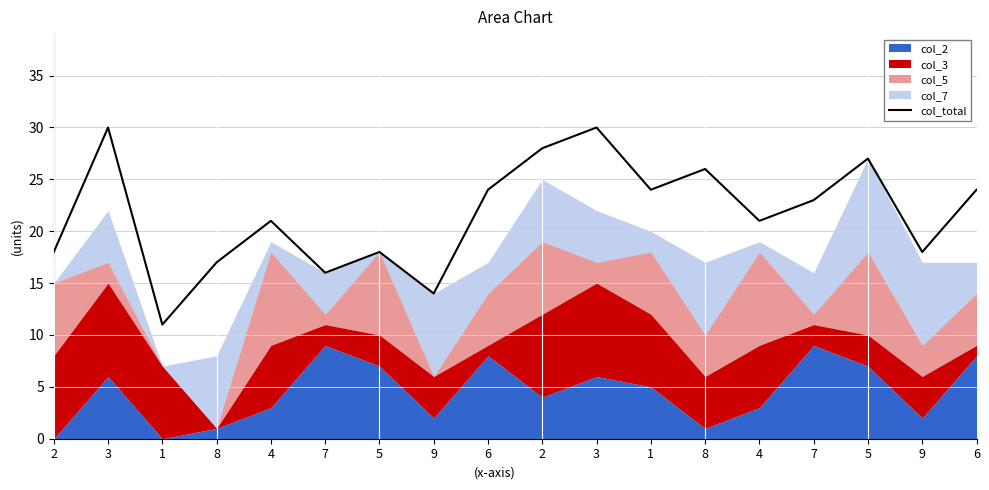

Count the number of values greater than 23.

8